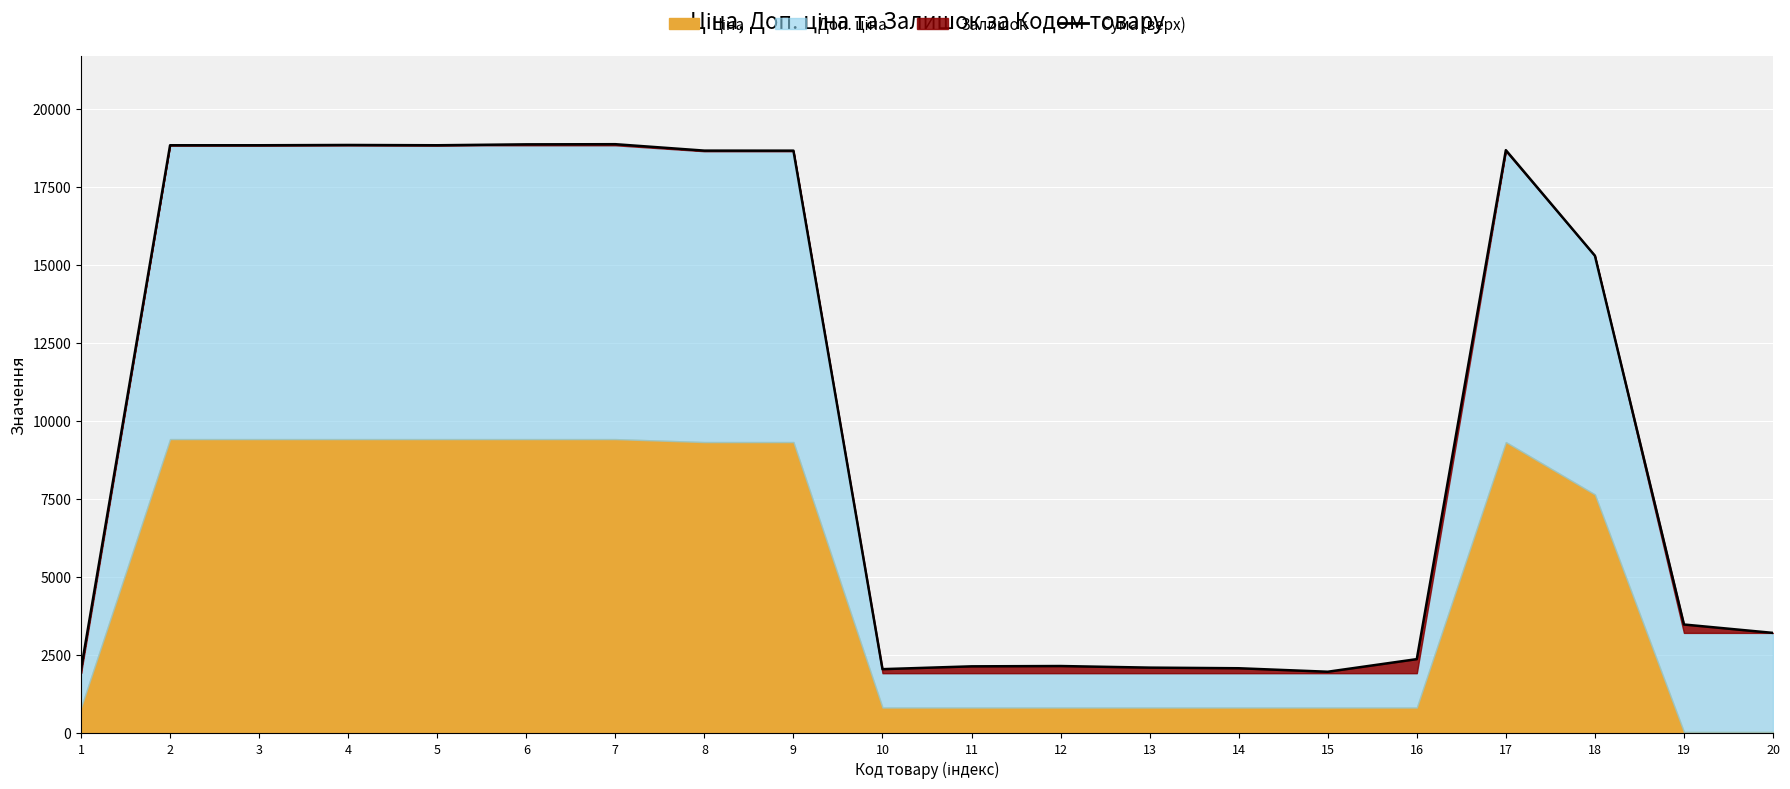

What is the approximate value at 2?

18833.7